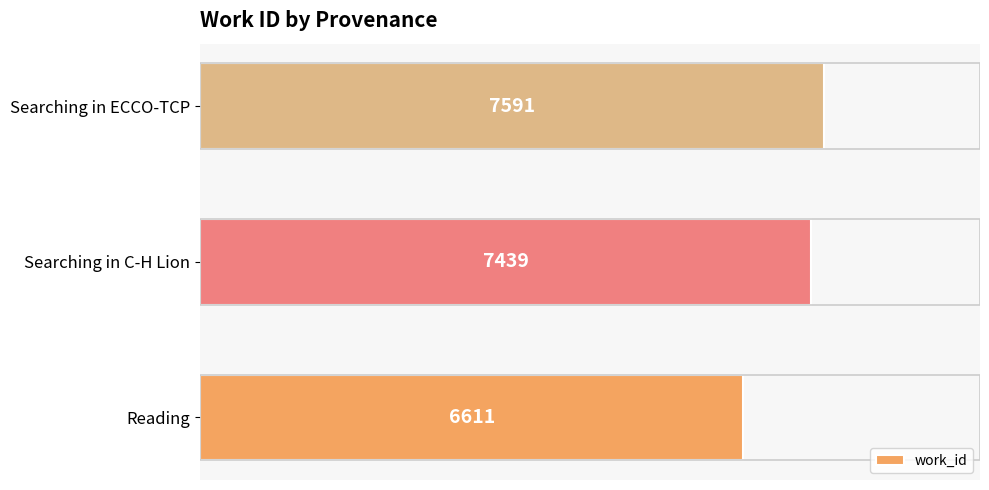

How many values are below 7439?

1